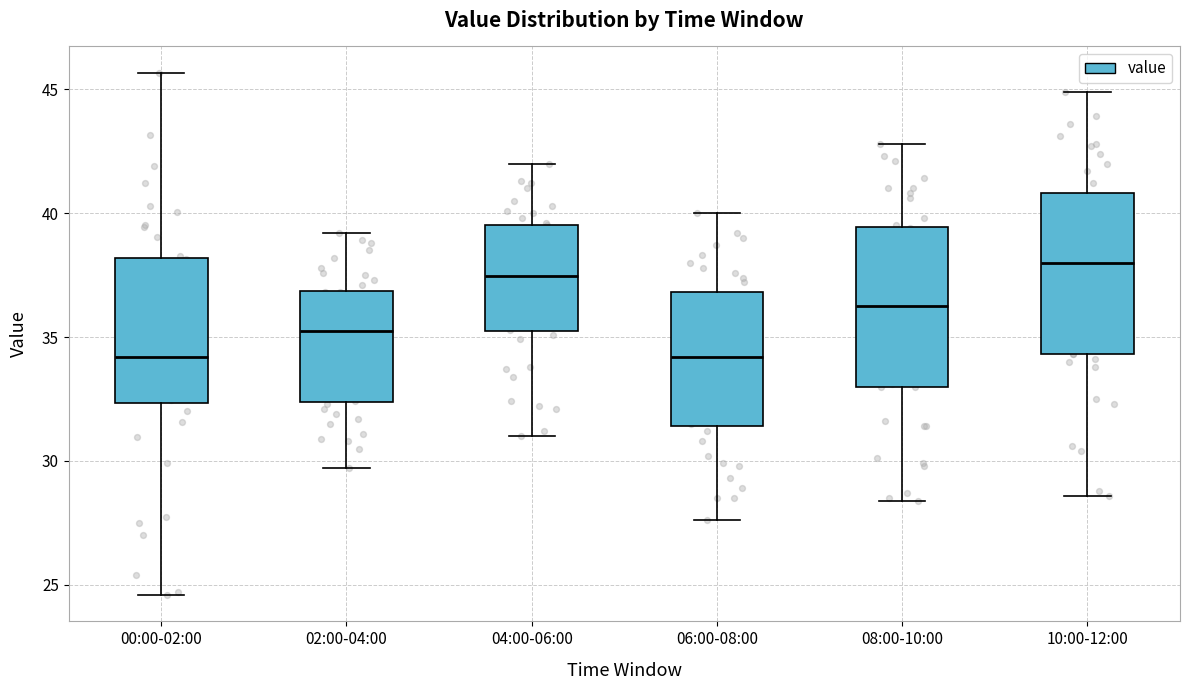

Reading left to right, transcribe this box plot: for each box, give where its median line is, the range the box spans, and where its two whiskers end, as read against the y-axis. The values are not printed on the chart, so give them approximately, as read against the axis.

00:00-02:00: median 34.0, box 32.5 to 38.0, whiskers 24.5 to 45.5
02:00-04:00: median 35.5, box 32.5 to 37.0, whiskers 29.5 to 39.0
04:00-06:00: median 37.5, box 35.5 to 39.5, whiskers 31.0 to 42.0
06:00-08:00: median 34.0, box 31.5 to 37.0, whiskers 27.5 to 40.0
08:00-10:00: median 36.5, box 33.0 to 39.5, whiskers 28.5 to 43.0
10:00-12:00: median 38.0, box 34.5 to 41.0, whiskers 28.5 to 45.0